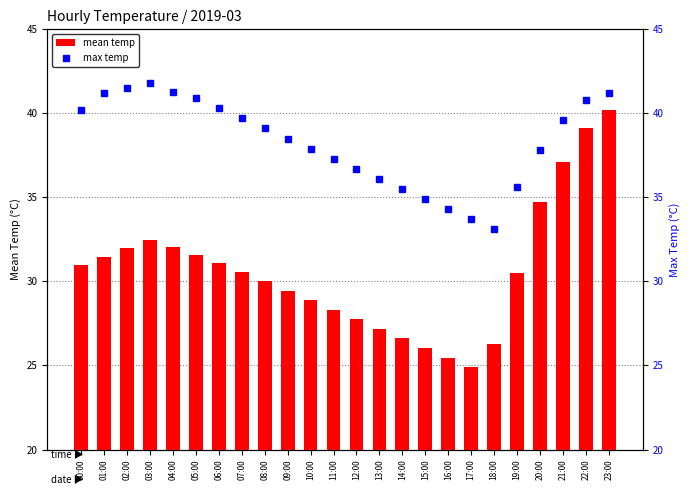

Reading left to right, list all the values displayed in this chart.

mean temp: 30.9	31.5	32.0	32.5	32.0	31.6	31.1	30.5	30.0	29.4	28.9	28.3	27.8	27.2	26.6	26.0	25.5	24.9	26.3	30.5	34.7	37.1	39.1	40.2
max temp: 40.2	41.2	41.5	41.8	41.3	40.9	40.3	39.7	39.1	38.5	37.9	37.3	36.7	36.1	35.5	34.9	34.3	33.7	33.1	35.6	37.8	39.6	40.8	41.2